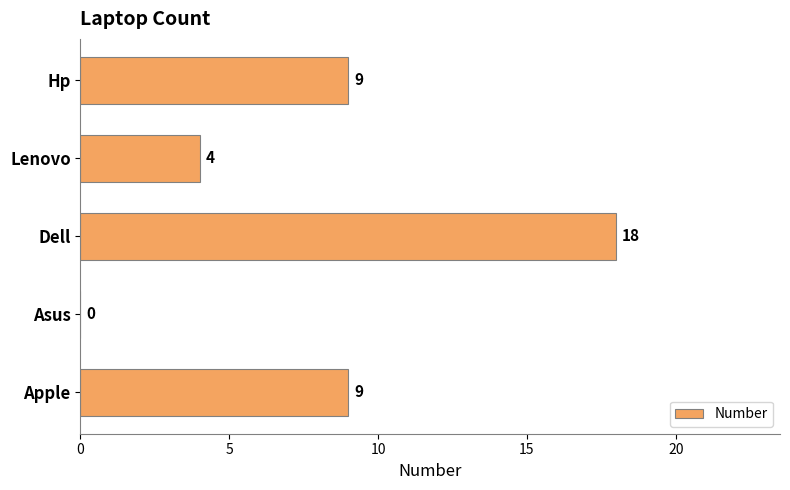

What is the greatest value displayed?

18